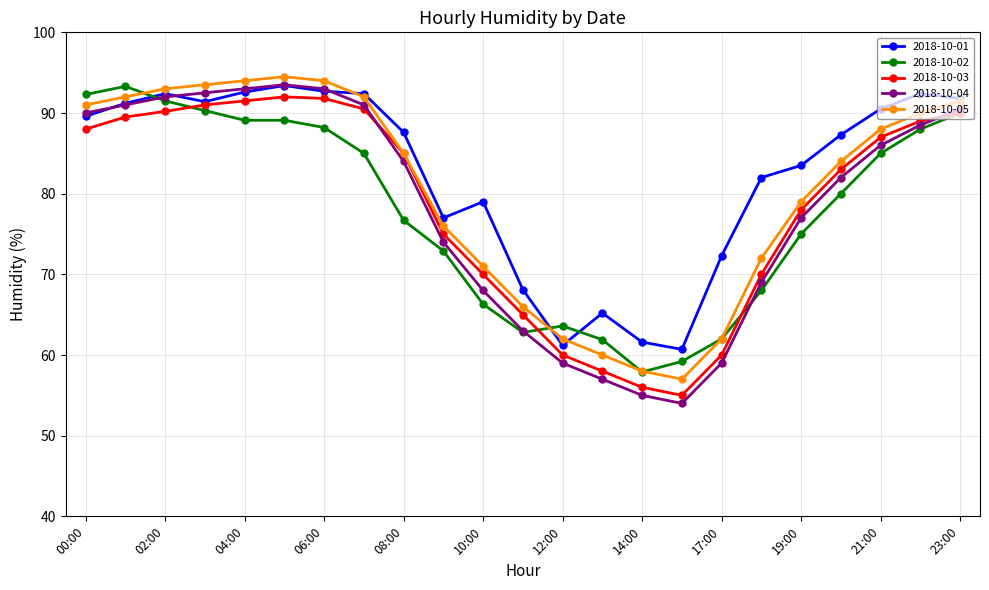

What is the greatest value displayed?

94.5